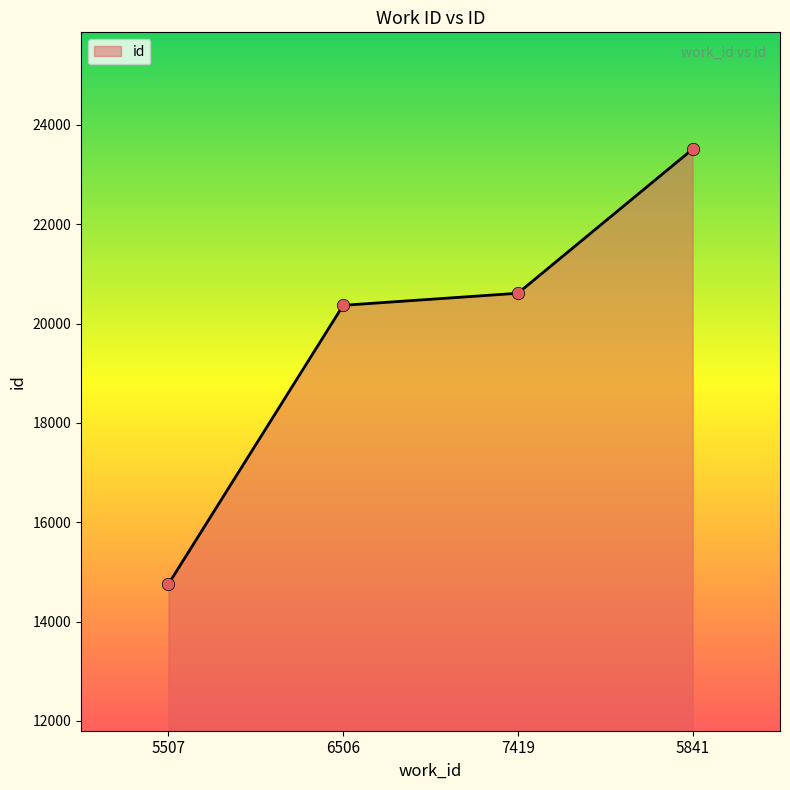

What is the change in value from 5507 to 7419?

+5855